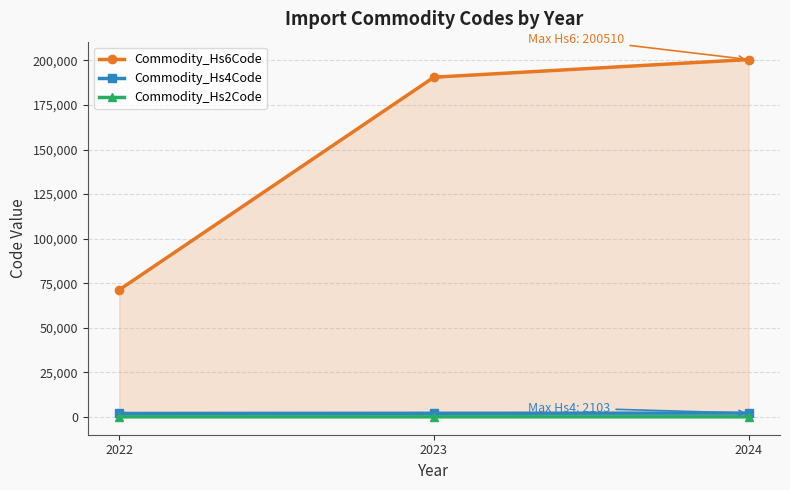

Count the number of categories in the chart.

3